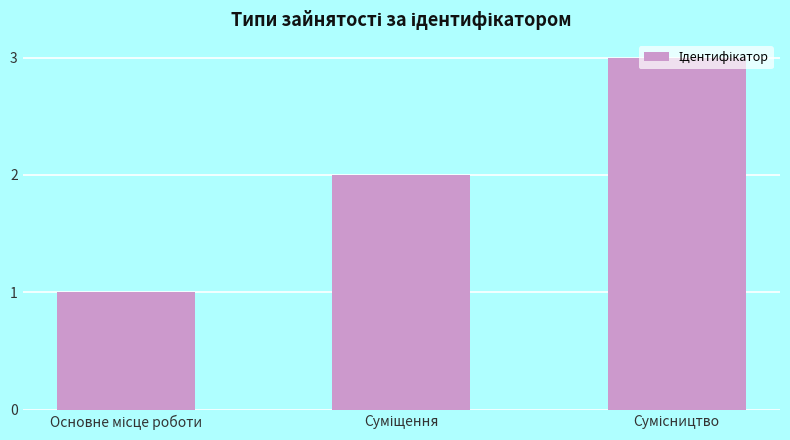

How many values are between 1 and 3?

3